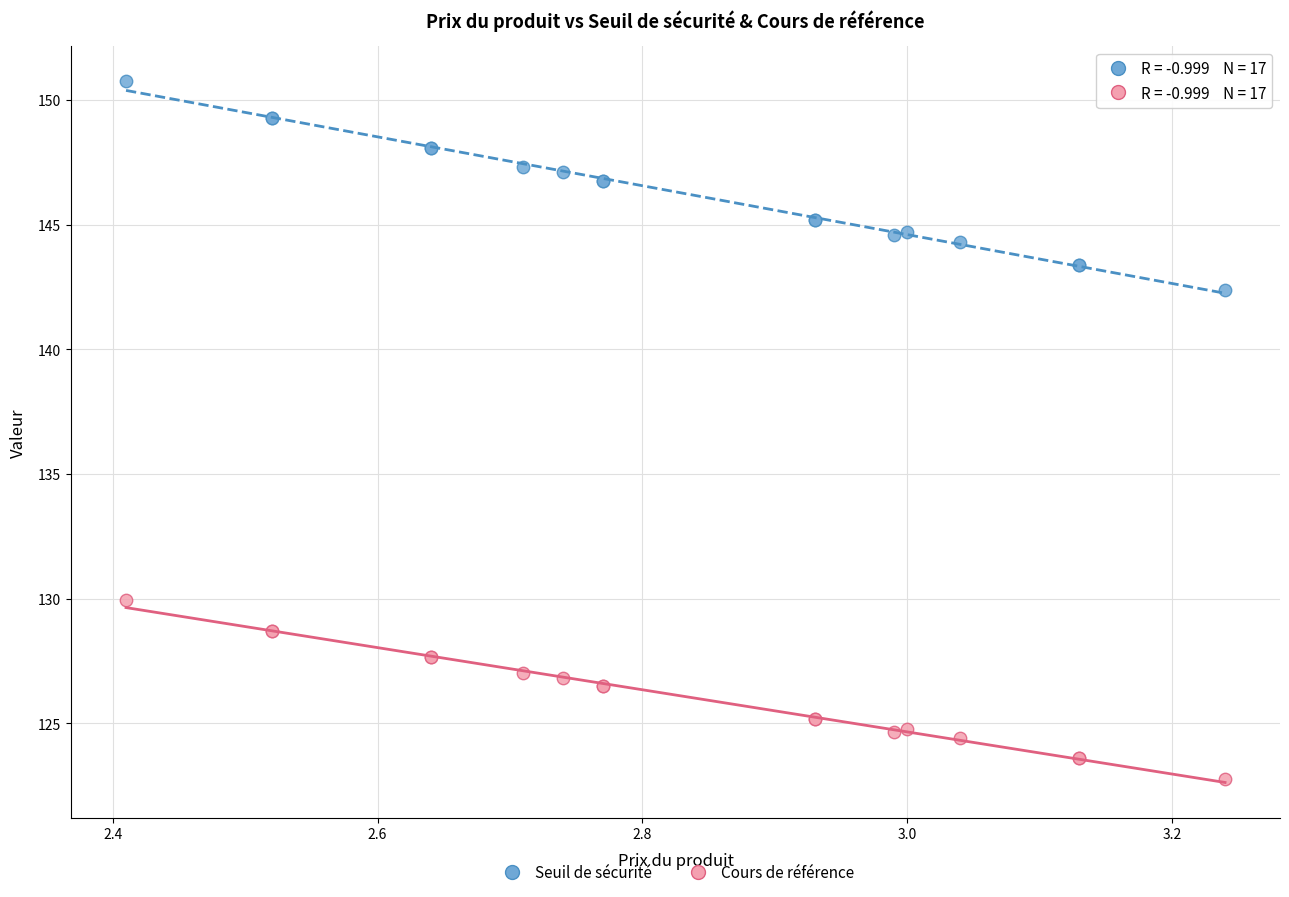

Which series has the largest Y range (max minus min)?

Seuil de sécurité